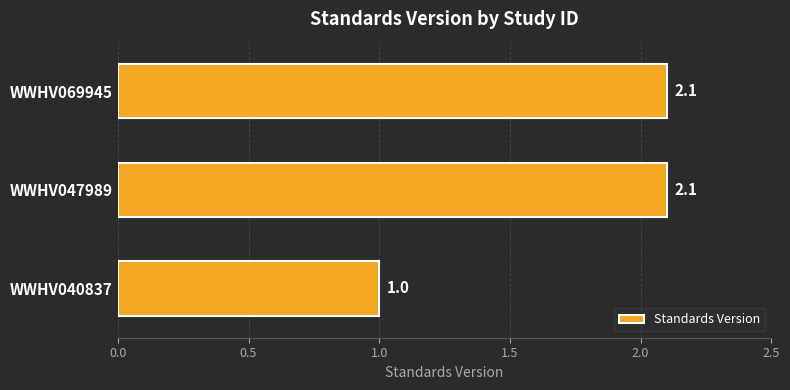

What is the value of the 2nd bar from the top?

2.1